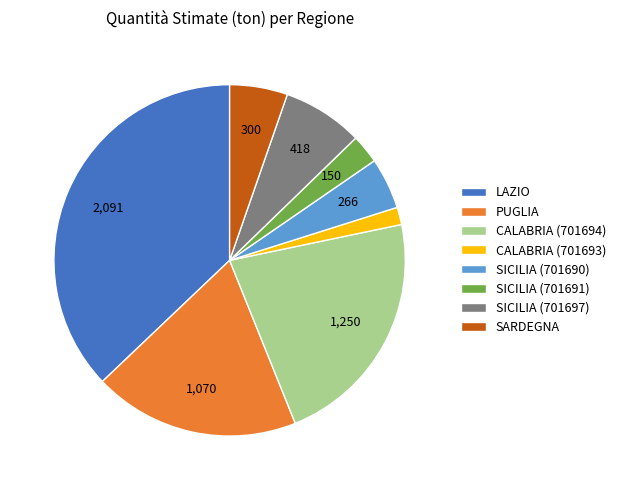

Which has a higher value, CALABRIA (701694) or PUGLIA?

CALABRIA (701694)